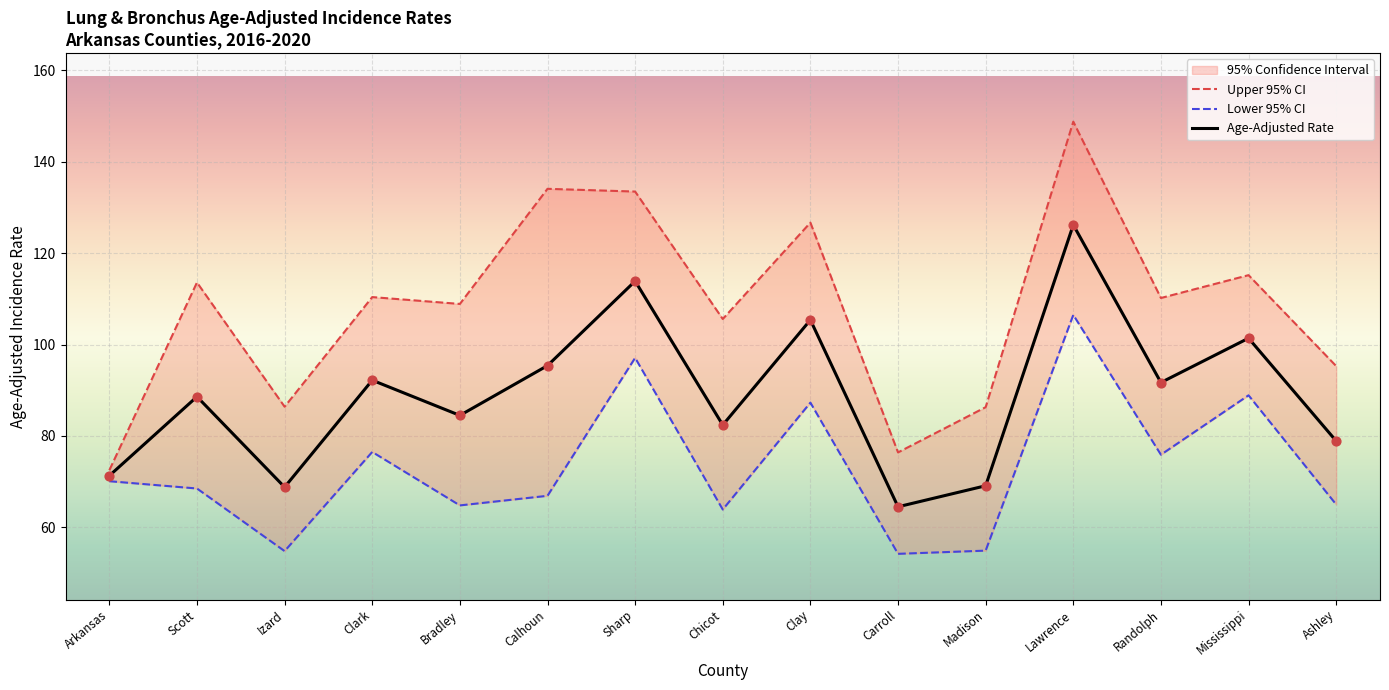

At how many categories does at least one series exceed 124?

4